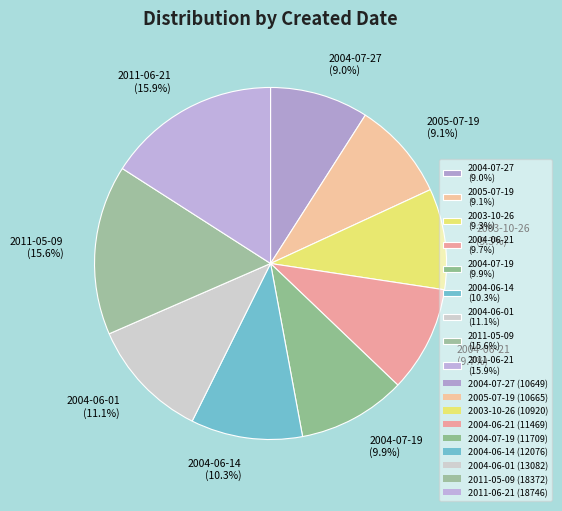

Is 2004-07-19 the majority of the pie?

No